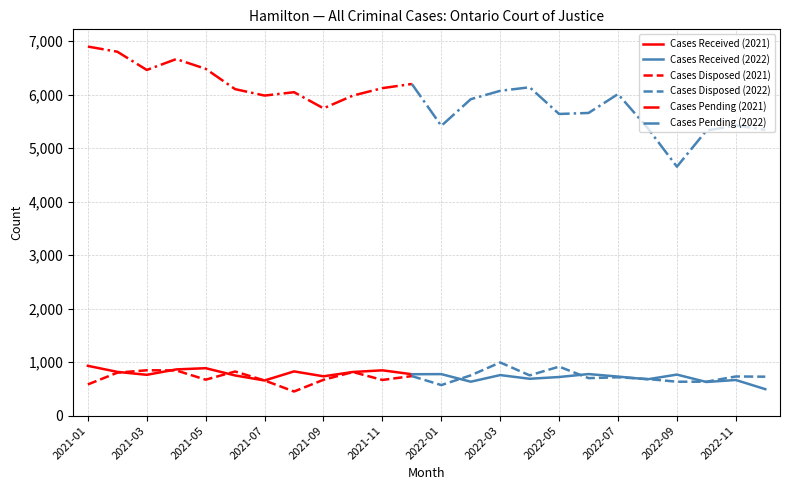

At which category does Cases Received reach its first local peak?

2021-05